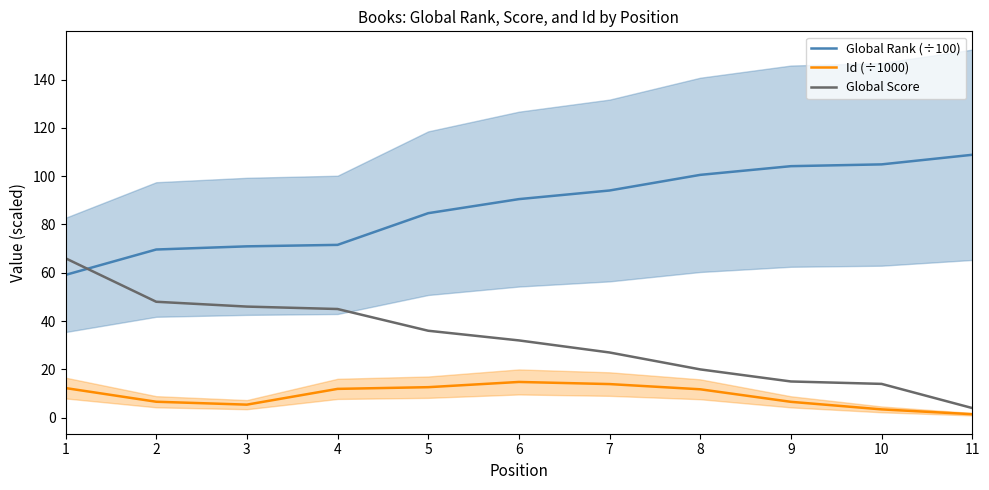

True or false: Id (÷1000) and Global Rank (÷100) cross at least once.

False